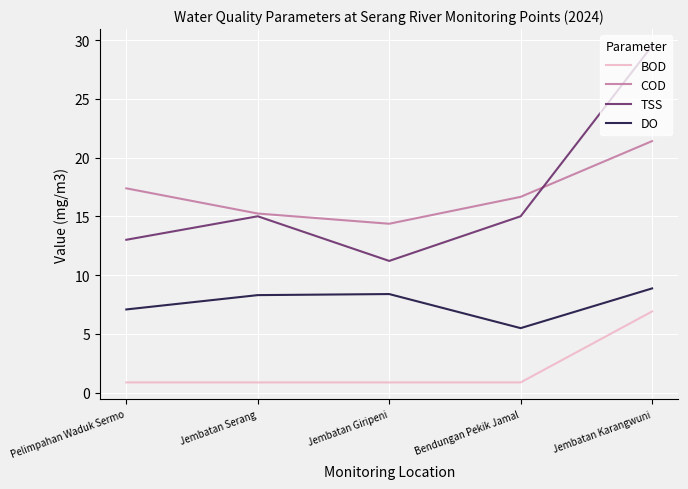

What is the approximate value of COD at Jembatan Karangwuni?

21.4